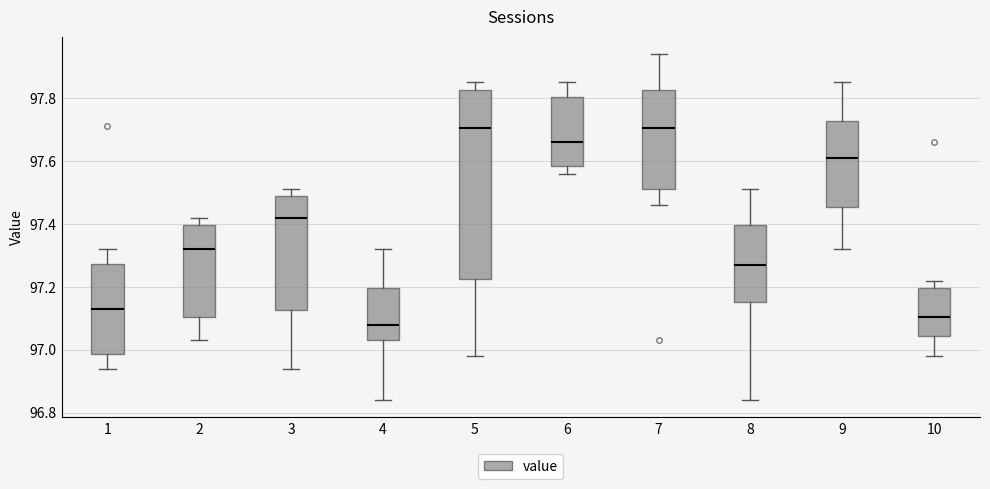

Reading left to right, transcribe this box plot: for each box, give where its median line is, the range the box spans, and where its two whiskers end, as read against the y-axis. The values are not printed on the chart, so give them approximately, as read against the axis.

1: median 97.14, box 96.98 to 97.28, whiskers 96.94 to 97.32
2: median 97.32, box 97.10 to 97.40, whiskers 97.04 to 97.42
3: median 97.42, box 97.12 to 97.48, whiskers 96.94 to 97.52
4: median 97.08, box 97.04 to 97.20, whiskers 96.84 to 97.32
5: median 97.70, box 97.22 to 97.82, whiskers 96.98 to 97.86
6: median 97.66, box 97.58 to 97.80, whiskers 97.56 to 97.86
7: median 97.70, box 97.52 to 97.82, whiskers 97.46 to 97.94
8: median 97.28, box 97.16 to 97.40, whiskers 96.84 to 97.52
9: median 97.62, box 97.46 to 97.72, whiskers 97.32 to 97.86
10: median 97.10, box 97.04 to 97.20, whiskers 96.98 to 97.22